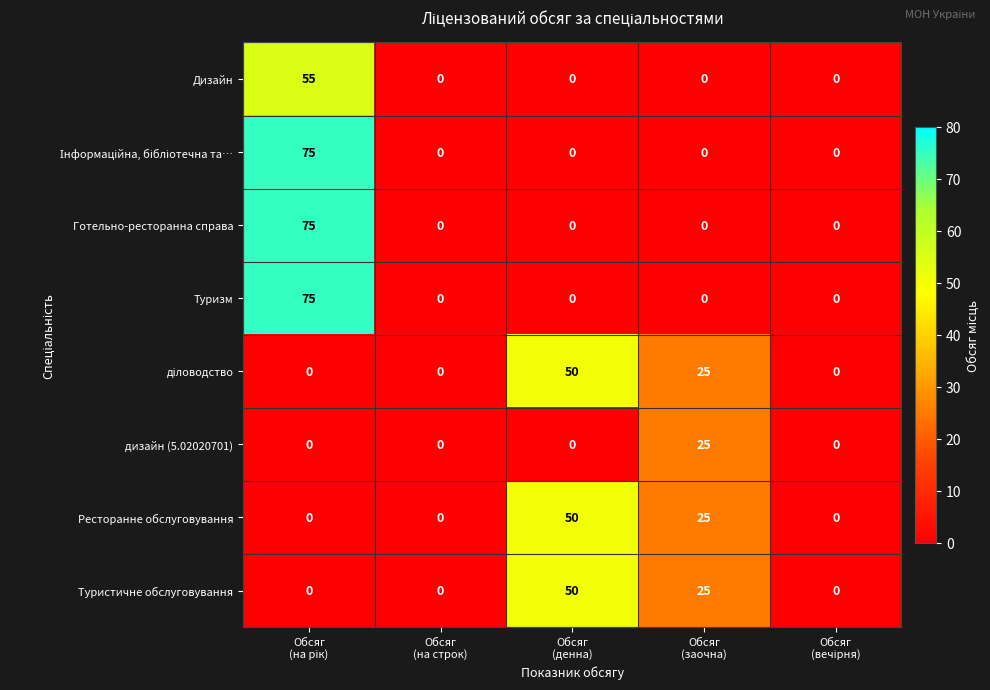

At how many categories does at least one series exceed 4?

3